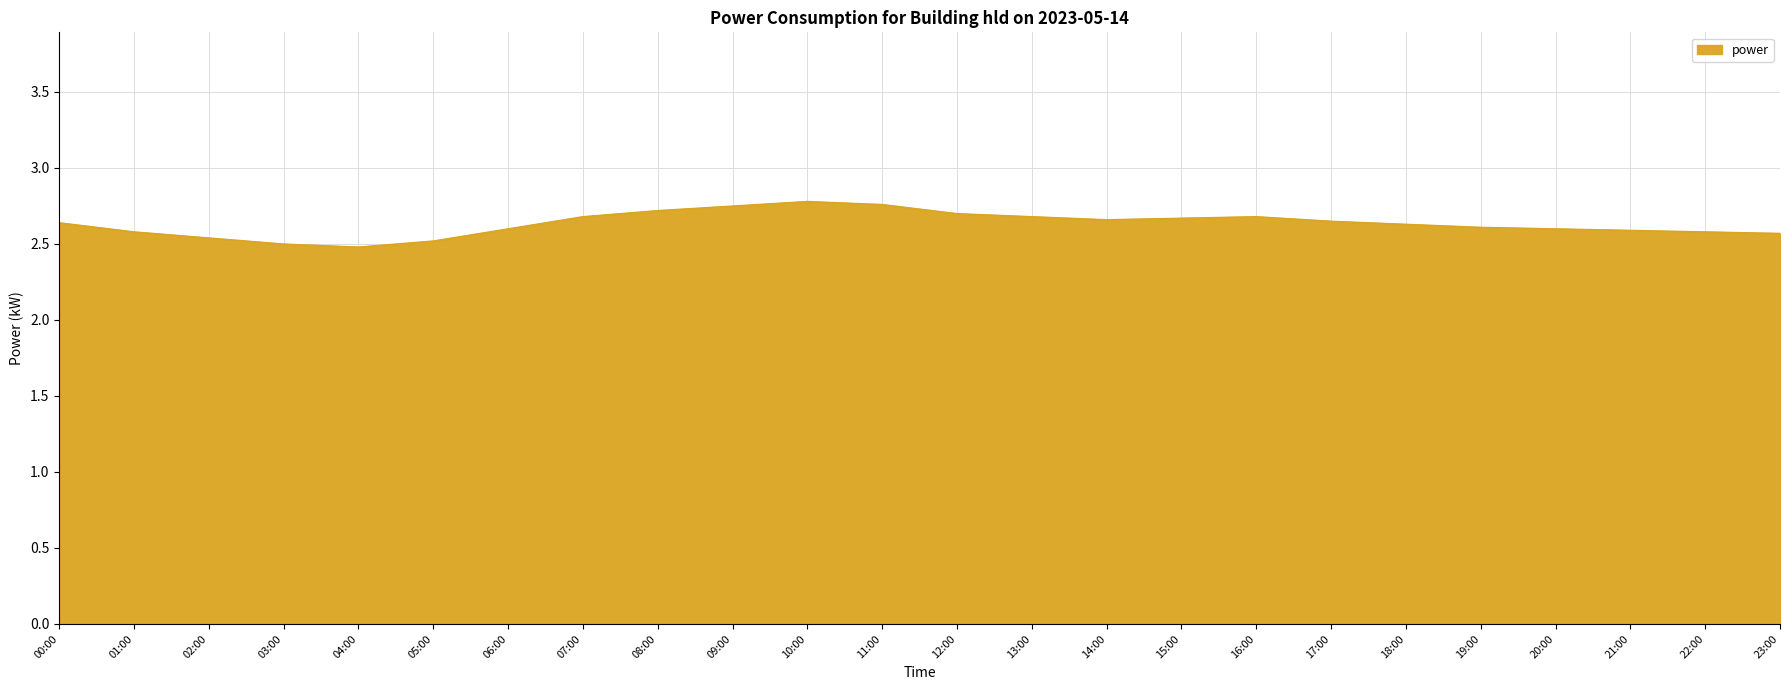

What is the difference between the maximum and minimum values?

0.3